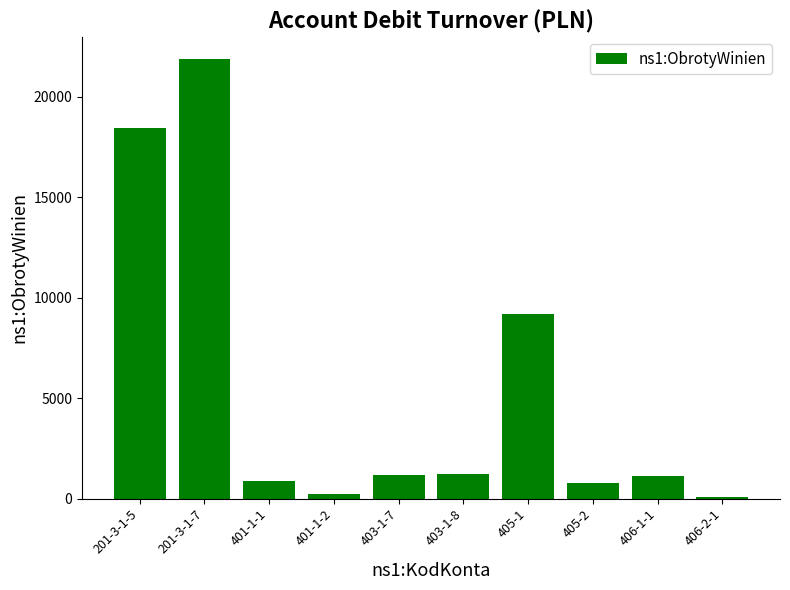

What is the average value?

5494.1